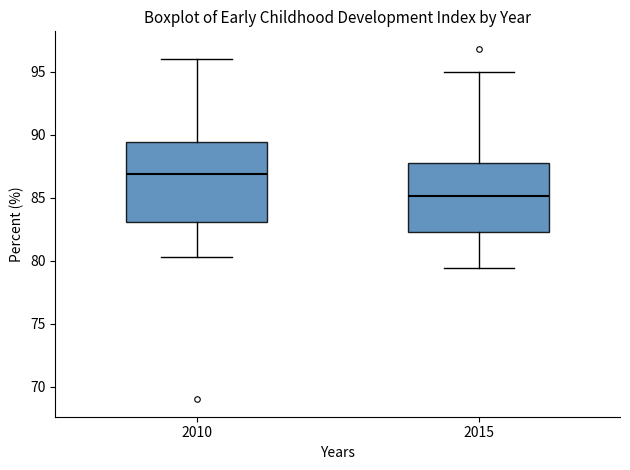

Which box is the tallest, from its lower edge to its upper edge?

2010